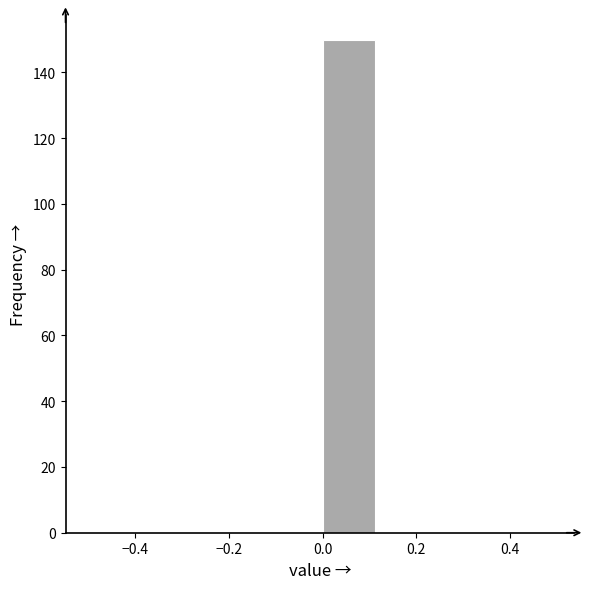

Reading left to right, transcribe this chart: for each bar, give the range it covers on the x-axis and its height. Neither the bar edges nor the heights are printed on the chart, so give them approximately, as read against the axes.

-0.500 to -0.375: 0
-0.375 to -0.250: 0
-0.250 to -0.125: 0
-0.125 to 0.000: 0
0.000 to 0.125: 150
0.125 to 0.250: 0
0.250 to 0.375: 0
0.375 to 0.500: 0